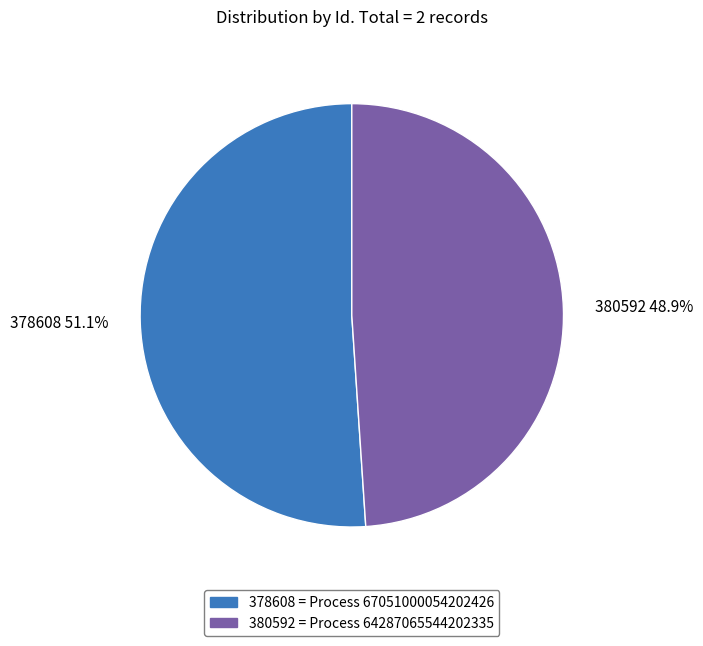

Rank the categories by value from lowest to highest.

380592, 378608